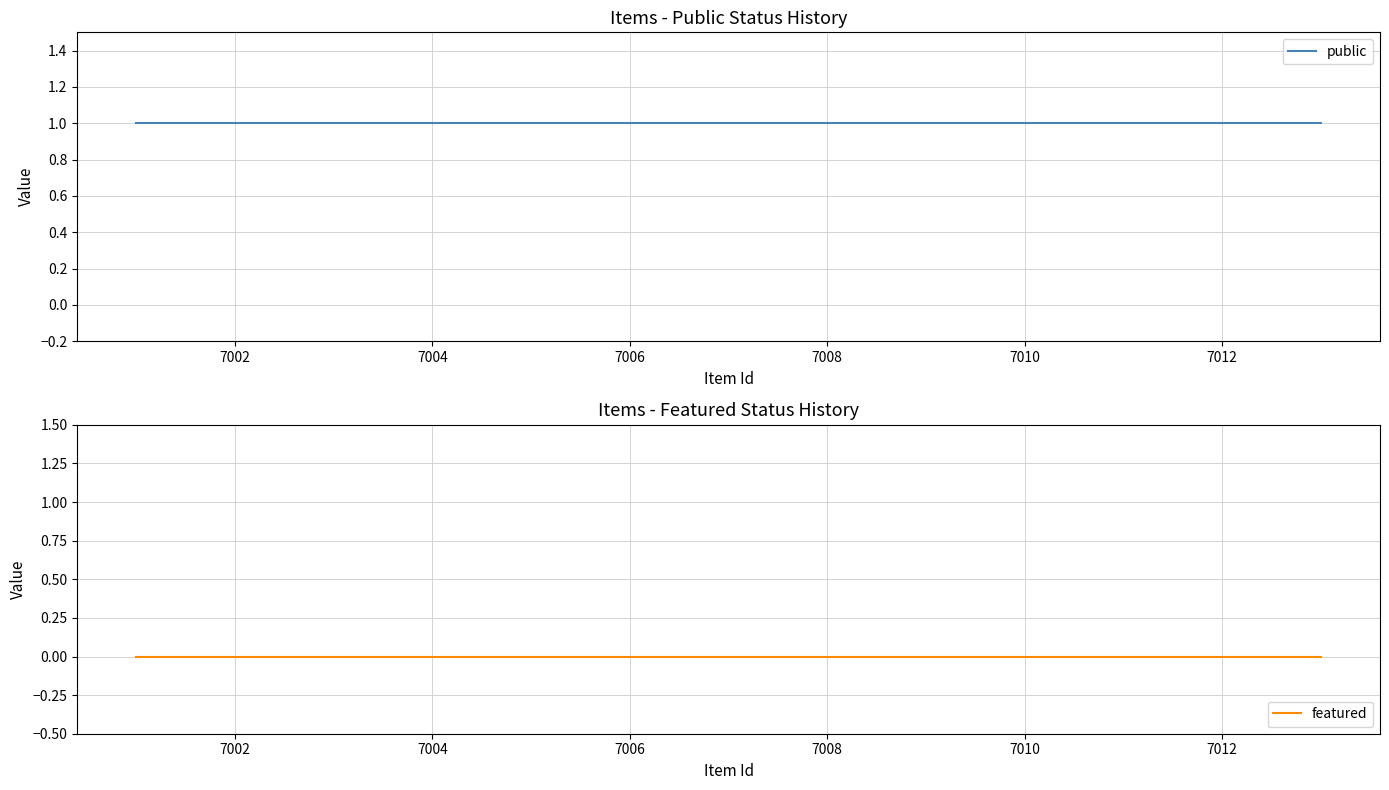

True or false: featured has a value of 0 at 7008.

True